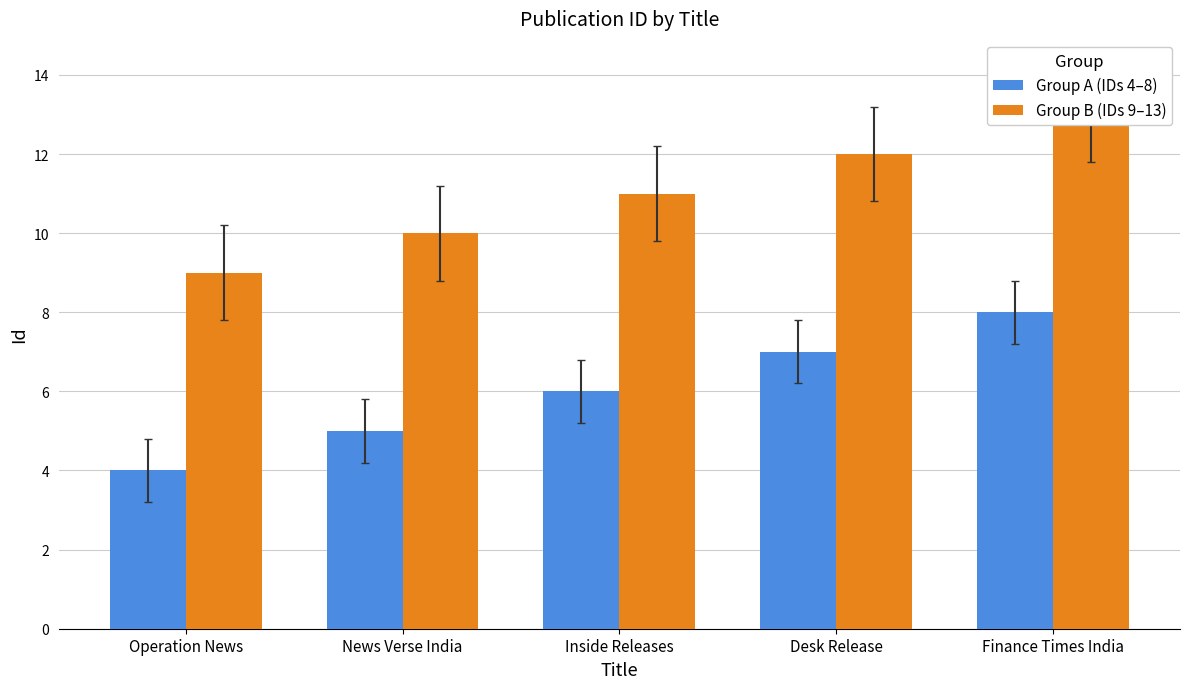

What is the difference between the highest and lowest values at News Verse India?

5